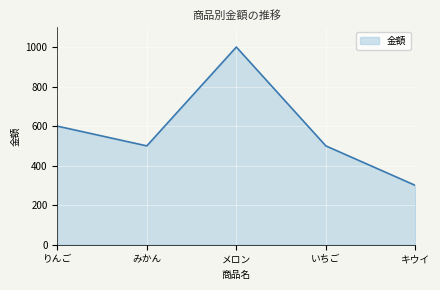

What position from the right is みかん?

4